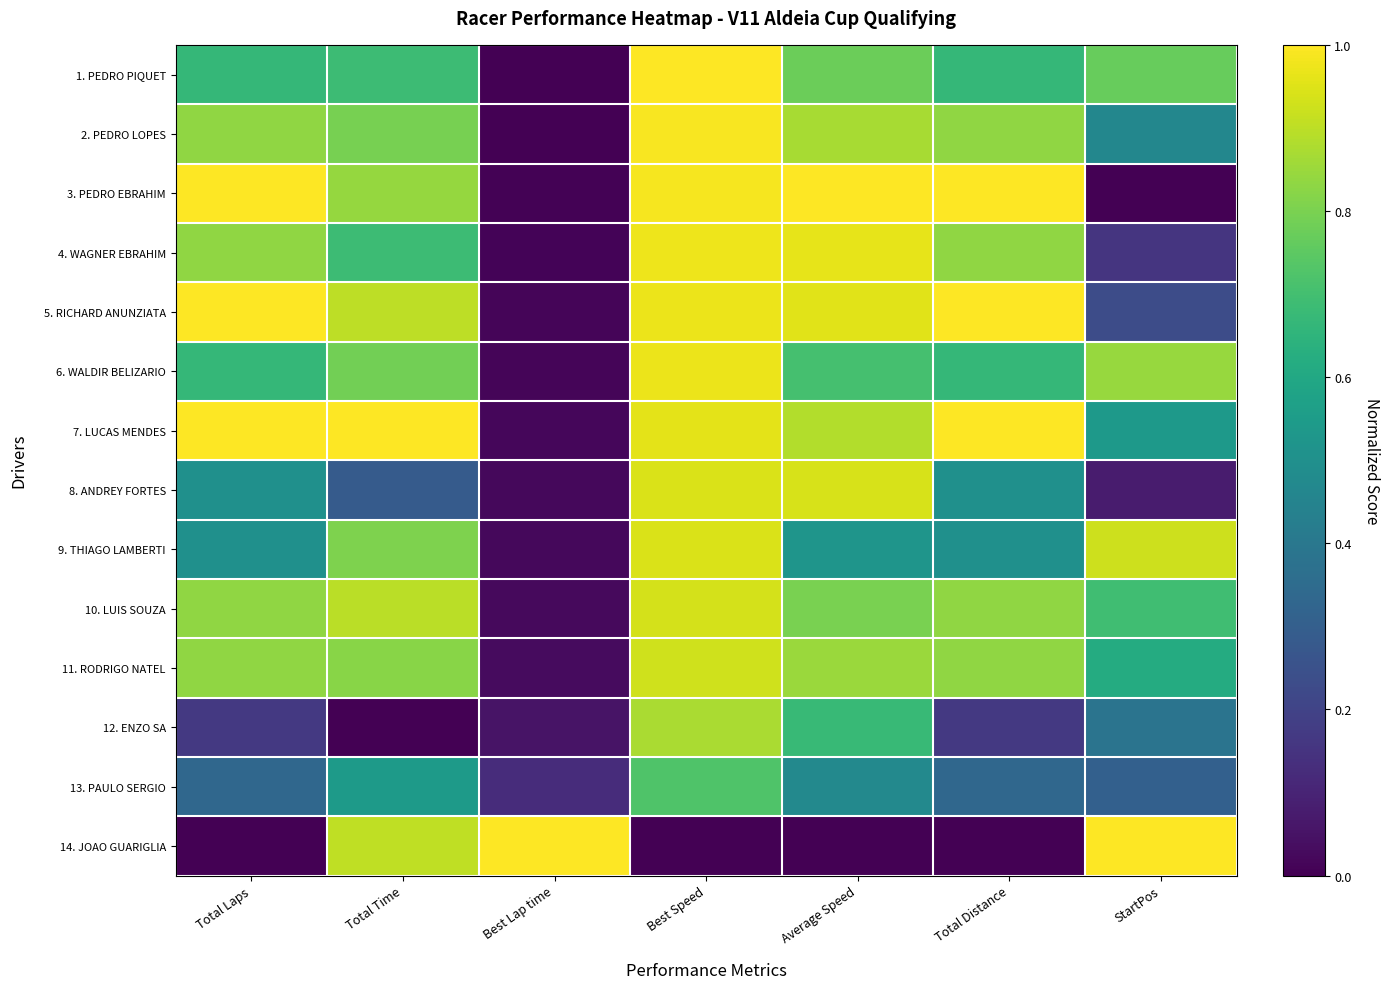

Reading right to left, list all the values displayed in this chart.

1. PEDRO PIQUET: StartPos=0.8	Total Distance=0.7	Average Speed=0.8	Best Speed=1.0	Best Lap time=0.0	Total Time=0.7	Total Laps=0.7
2. PEDRO LOPES: StartPos=0.5	Total Distance=0.8	Average Speed=0.9	Best Speed=1.0	Best Lap time=0.0	Total Time=0.8	Total Laps=0.8
3. PEDRO EBRAHIM: StartPos=0.0	Total Distance=1.0	Average Speed=1.0	Best Speed=1.0	Best Lap time=0.0	Total Time=0.8	Total Laps=1.0
4. WAGNER EBRAHIM: StartPos=0.2	Total Distance=0.8	Average Speed=1.0	Best Speed=1.0	Best Lap time=0.0	Total Time=0.7	Total Laps=0.8
5. RICHARD ANUNZIATA: StartPos=0.2	Total Distance=1.0	Average Speed=1.0	Best Speed=1.0	Best Lap time=0.0	Total Time=0.9	Total Laps=1.0
6. WALDIR BELIZARIO: StartPos=0.8	Total Distance=0.7	Average Speed=0.7	Best Speed=1.0	Best Lap time=0.0	Total Time=0.8	Total Laps=0.7
7. LUCAS MENDES: StartPos=0.5	Total Distance=1.0	Average Speed=0.9	Best Speed=1.0	Best Lap time=0.0	Total Time=1.0	Total Laps=1.0
8. ANDREY FORTES: StartPos=0.1	Total Distance=0.5	Average Speed=0.9	Best Speed=0.9	Best Lap time=0.0	Total Time=0.3	Total Laps=0.5
9. THIAGO LAMBERTI: StartPos=0.9	Total Distance=0.5	Average Speed=0.5	Best Speed=0.9	Best Lap time=0.0	Total Time=0.8	Total Laps=0.5
10. LUIS SOUZA: StartPos=0.7	Total Distance=0.8	Average Speed=0.8	Best Speed=0.9	Best Lap time=0.0	Total Time=0.9	Total Laps=0.8
11. RODRIGO NATEL: StartPos=0.6	Total Distance=0.8	Average Speed=0.9	Best Speed=0.9	Best Lap time=0.0	Total Time=0.8	Total Laps=0.8
12. ENZO SA: StartPos=0.4	Total Distance=0.2	Average Speed=0.7	Best Speed=0.9	Best Lap time=0.1	Total Time=0.0	Total Laps=0.2
13. PAULO SERGIO: StartPos=0.3	Total Distance=0.3	Average Speed=0.5	Best Speed=0.7	Best Lap time=0.1	Total Time=0.5	Total Laps=0.3
14. JOAO GUARIGLIA: StartPos=1.0	Total Distance=0.0	Average Speed=0.0	Best Speed=0.0	Best Lap time=1.0	Total Time=0.9	Total Laps=0.0